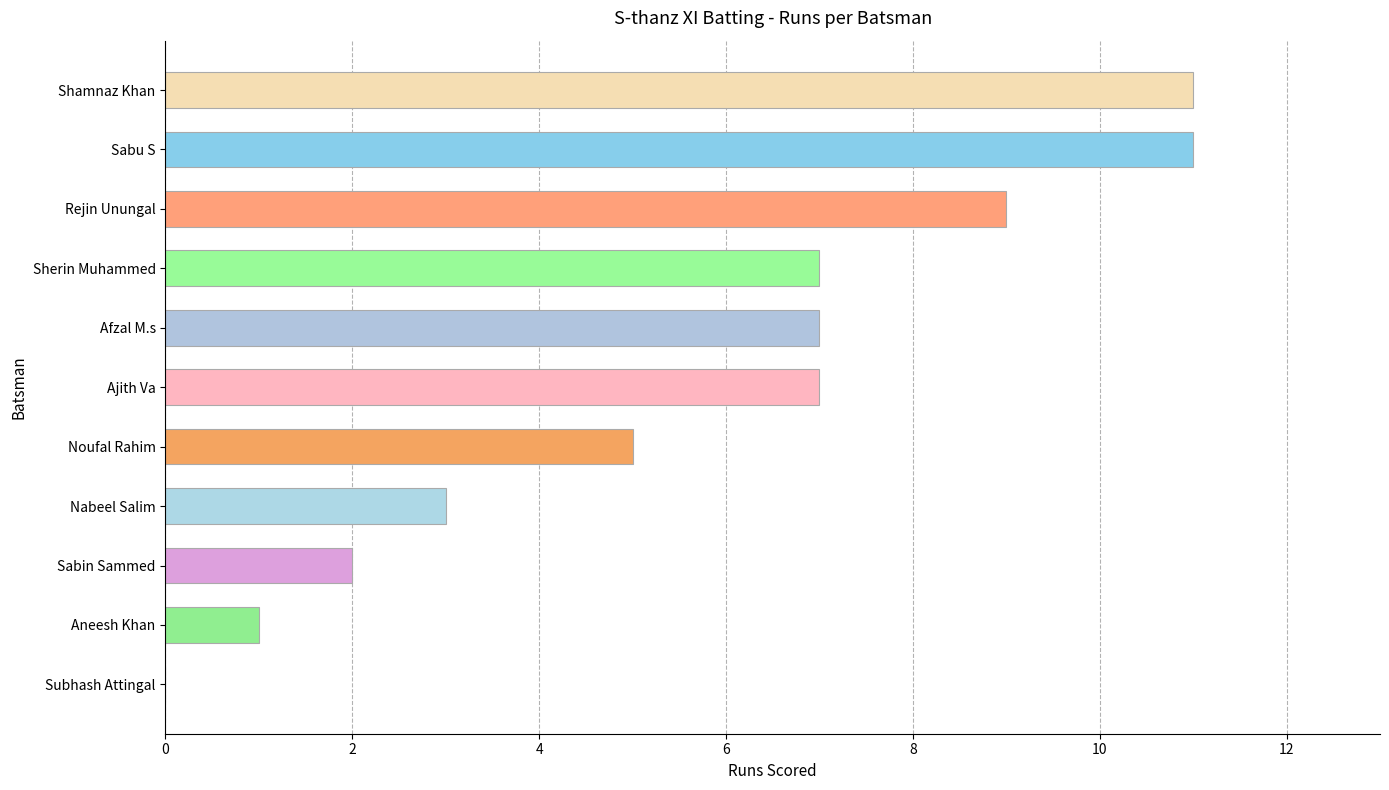

Reading bottom to top, extract all data points from this chart.

Subhash Attingal=0	Aneesh Khan=1	Sabin Sammed=2	Nabeel Salim=3	Noufal Rahim=5	Ajith Va=7	Afzal M.s=7	Sherin Muhammed=7	Rejin Unungal=9	Sabu S=11	Shamnaz Khan=11